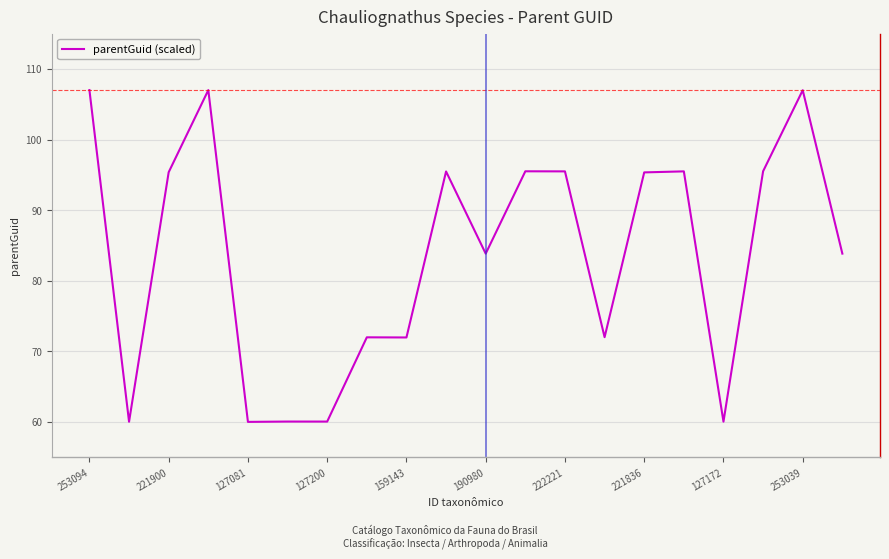

What is the smallest value displayed?

60.0